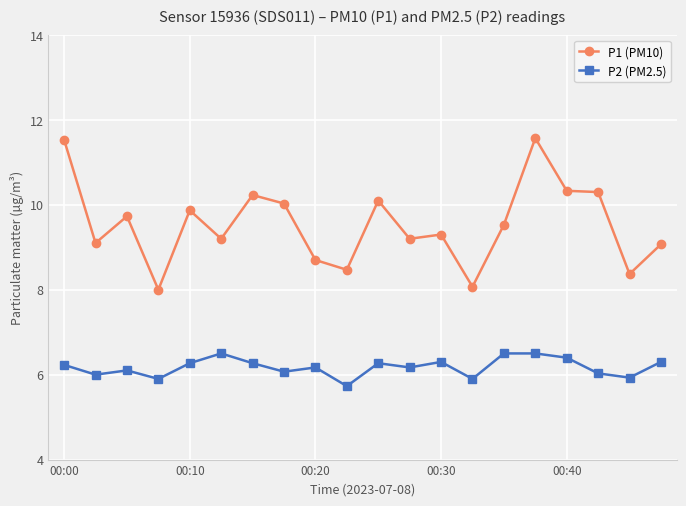

True or false: P2 (PM2.5) and P1 (PM10) intersect in this chart.

False